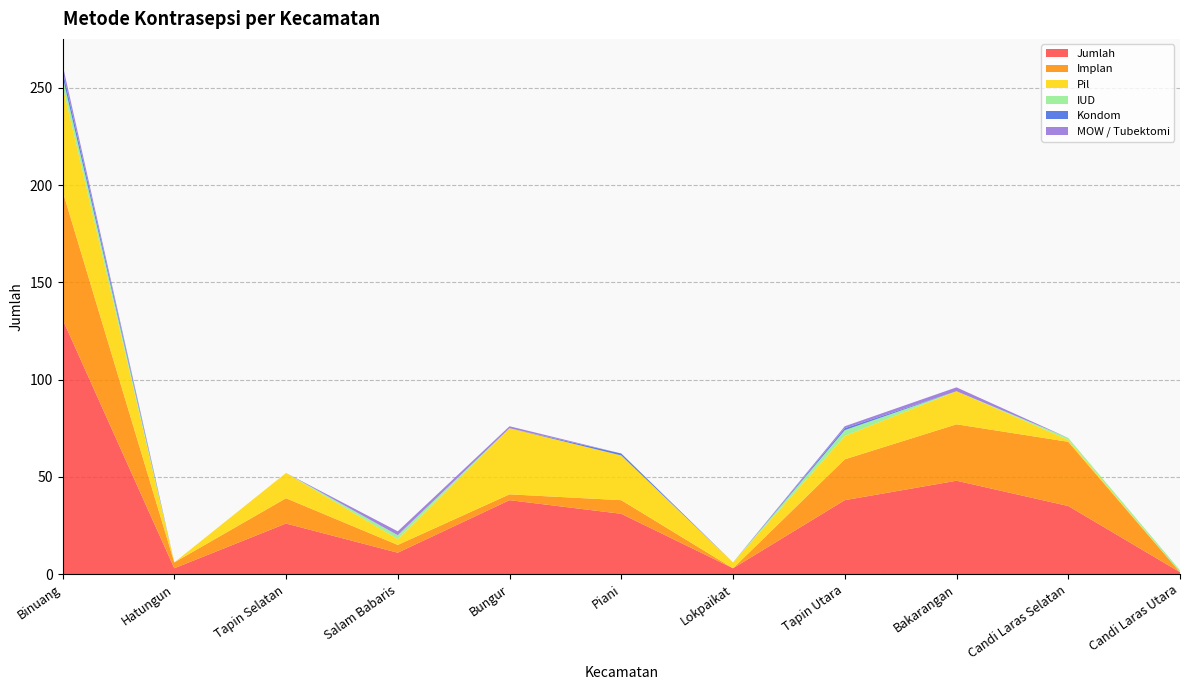

Reading right to left, what are all the values shown in this chart?

Jumlah: Candi Laras Utara=1	Candi Laras Selatan=35	Bakarangan=48	Tapin Utara=38	Lokpaikat=3	Piani=31	Bungur=38	Salam Babaris=11	Tapin Selatan=26	Hatungun=3	Binuang=131
Implan: Candi Laras Utara=0	Candi Laras Selatan=33	Bakarangan=29	Tapin Utara=21	Lokpaikat=0	Piani=7	Bungur=3	Salam Babaris=4	Tapin Selatan=13	Hatungun=3	Binuang=66
Pil: Candi Laras Utara=0	Candi Laras Selatan=1	Bakarangan=17	Tapin Utara=12	Lokpaikat=3	Piani=23	Bungur=34	Salam Babaris=3	Tapin Selatan=13	Hatungun=0	Binuang=54
IUD: Candi Laras Utara=1	Candi Laras Selatan=1	Bakarangan=0	Tapin Utara=3	Lokpaikat=0	Piani=0	Bungur=0	Salam Babaris=2	Tapin Selatan=0	Hatungun=0	Binuang=5
Kondom: Candi Laras Utara=0	Candi Laras Selatan=0	Bakarangan=0	Tapin Utara=1	Lokpaikat=0	Piani=1	Bungur=0	Salam Babaris=0	Tapin Selatan=0	Hatungun=0	Binuang=3
MOW / Tubektomi: Candi Laras Utara=0	Candi Laras Selatan=0	Bakarangan=2	Tapin Utara=1	Lokpaikat=0	Piani=0	Bungur=1	Salam Babaris=2	Tapin Selatan=0	Hatungun=0	Binuang=3